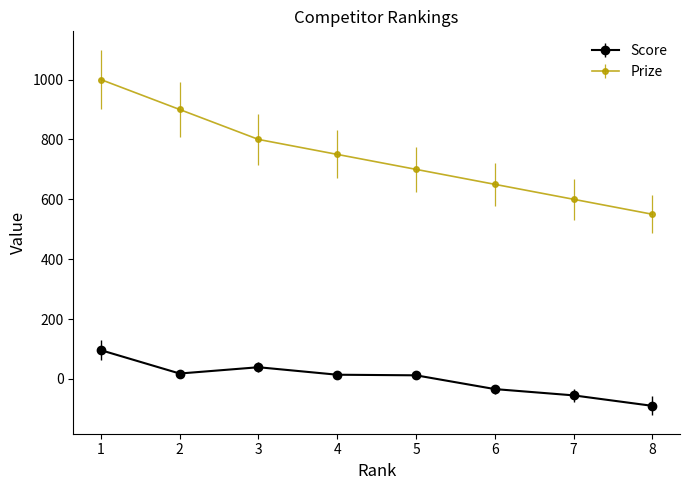

Rank the series by their maximum value, from lowest to highest.

Score, Prize